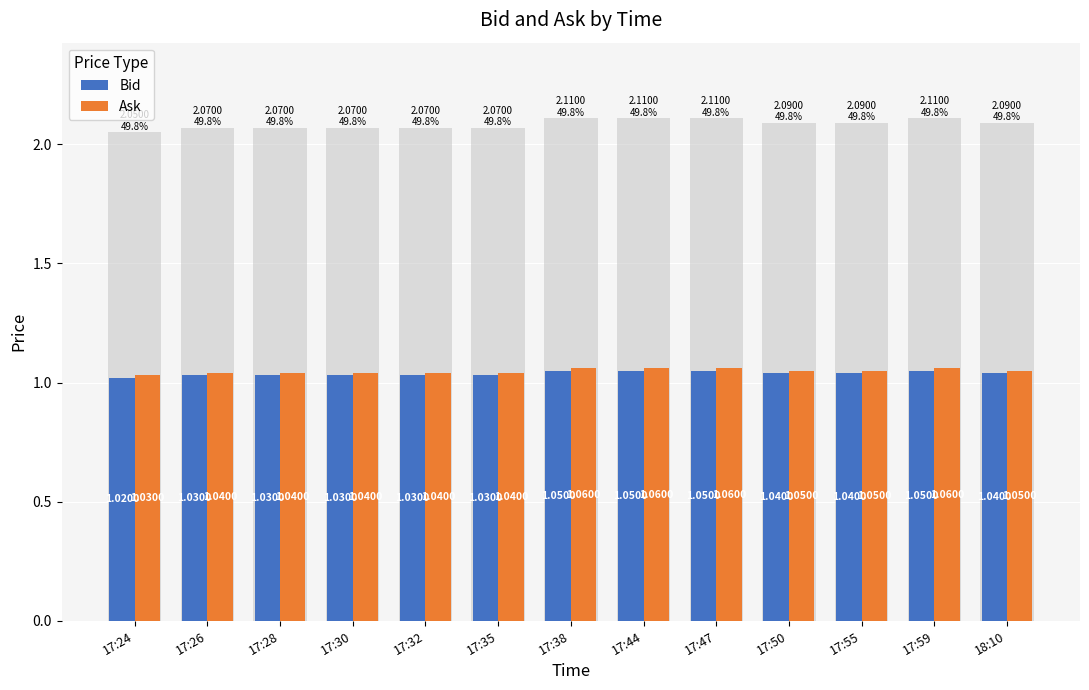

Where is Bid nearest to the value 1?

17:24